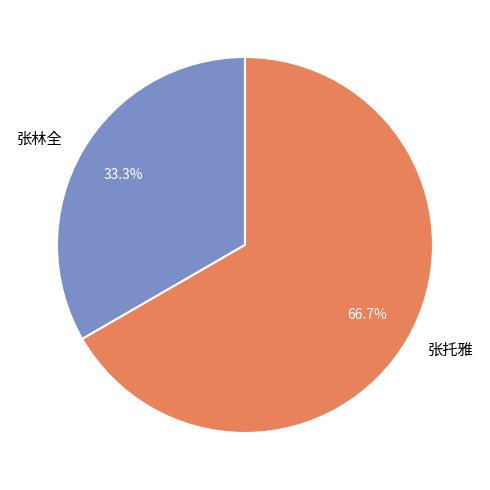

To the nearest percent, what is the average slice percentage?

50%